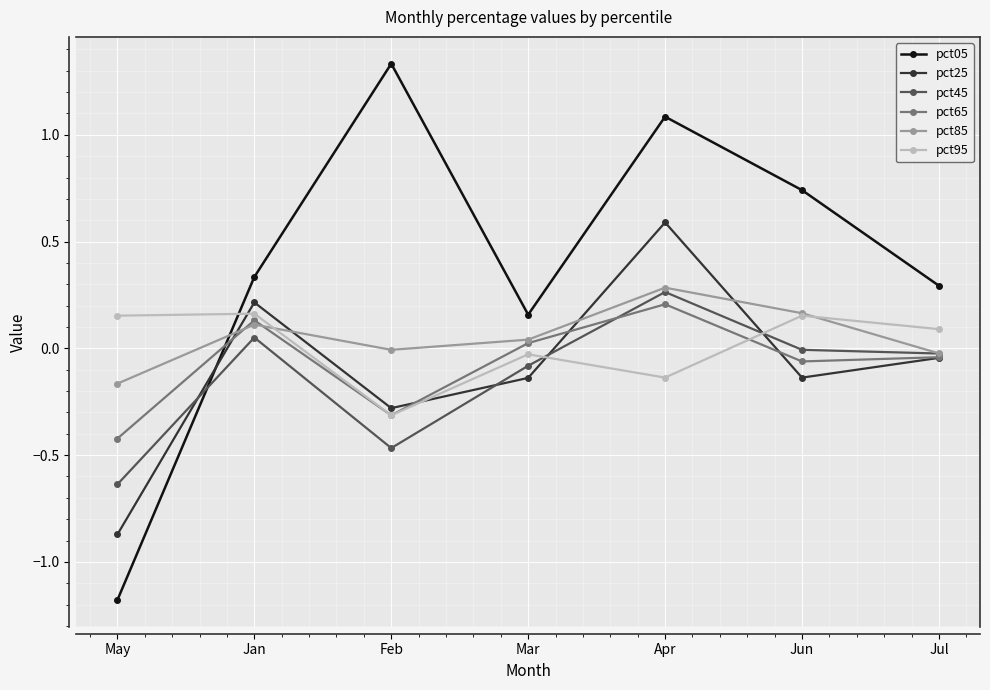

Which series has the largest range (max minus min)?

pct05